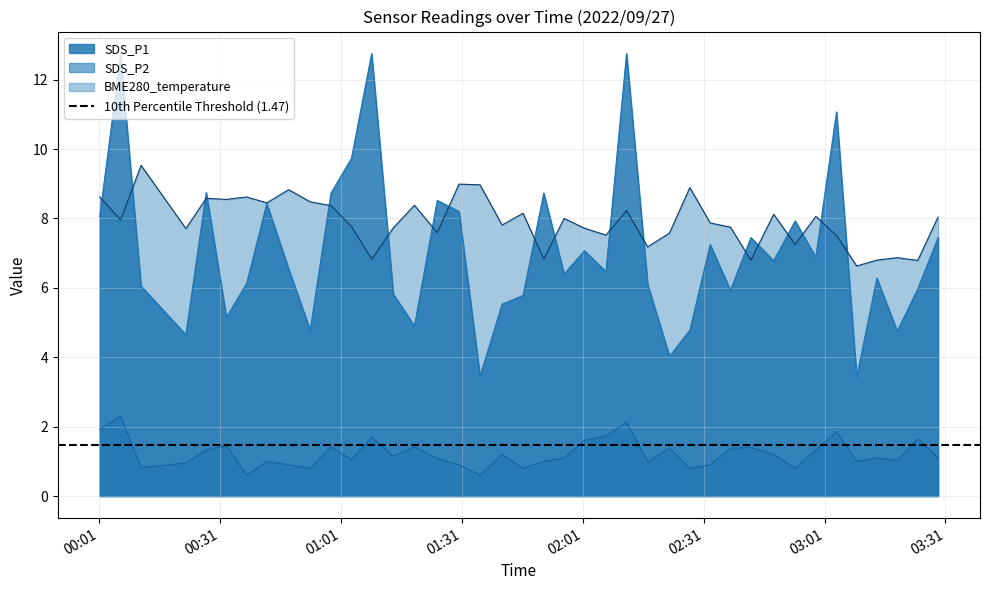

Rank the series by their maximum value, from highest to lowest.

SDS_P1, BME280_temperature, SDS_P2